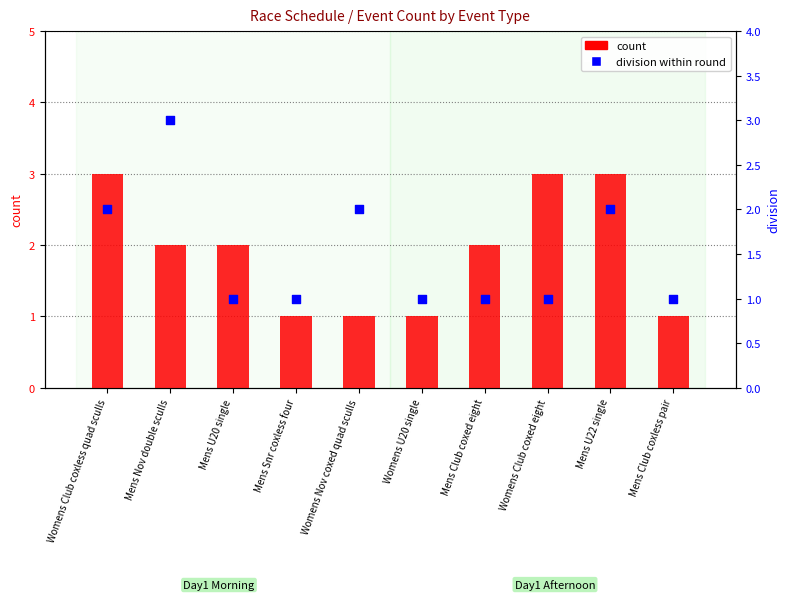

At which category is the sum across all series the highest?

Womens Club coxless quad sculls